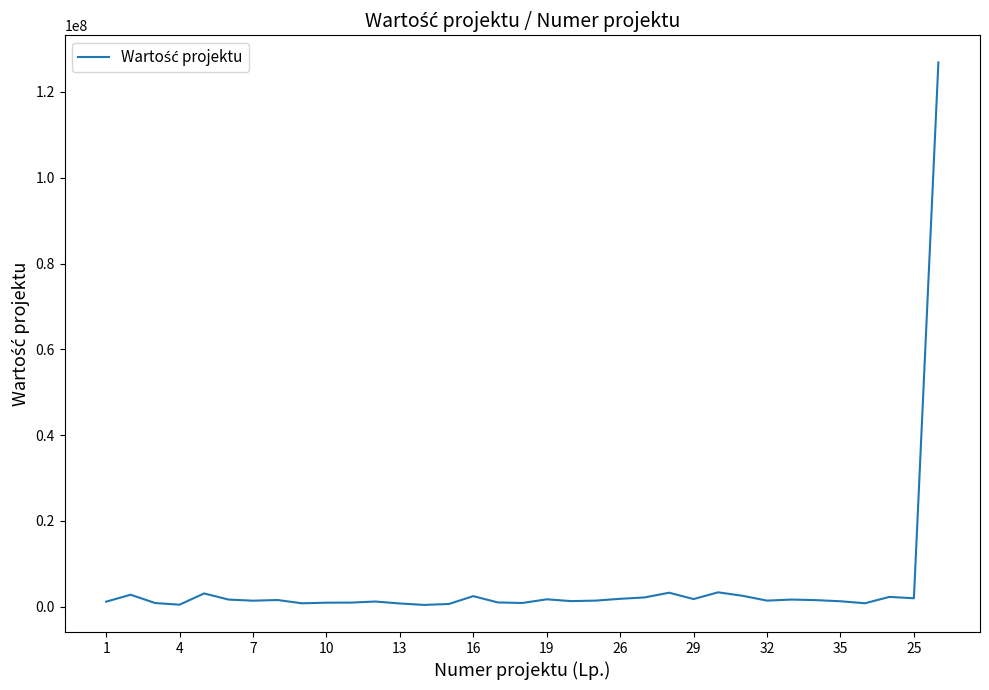

What is the maximum value shown in the chart?

126886141.0